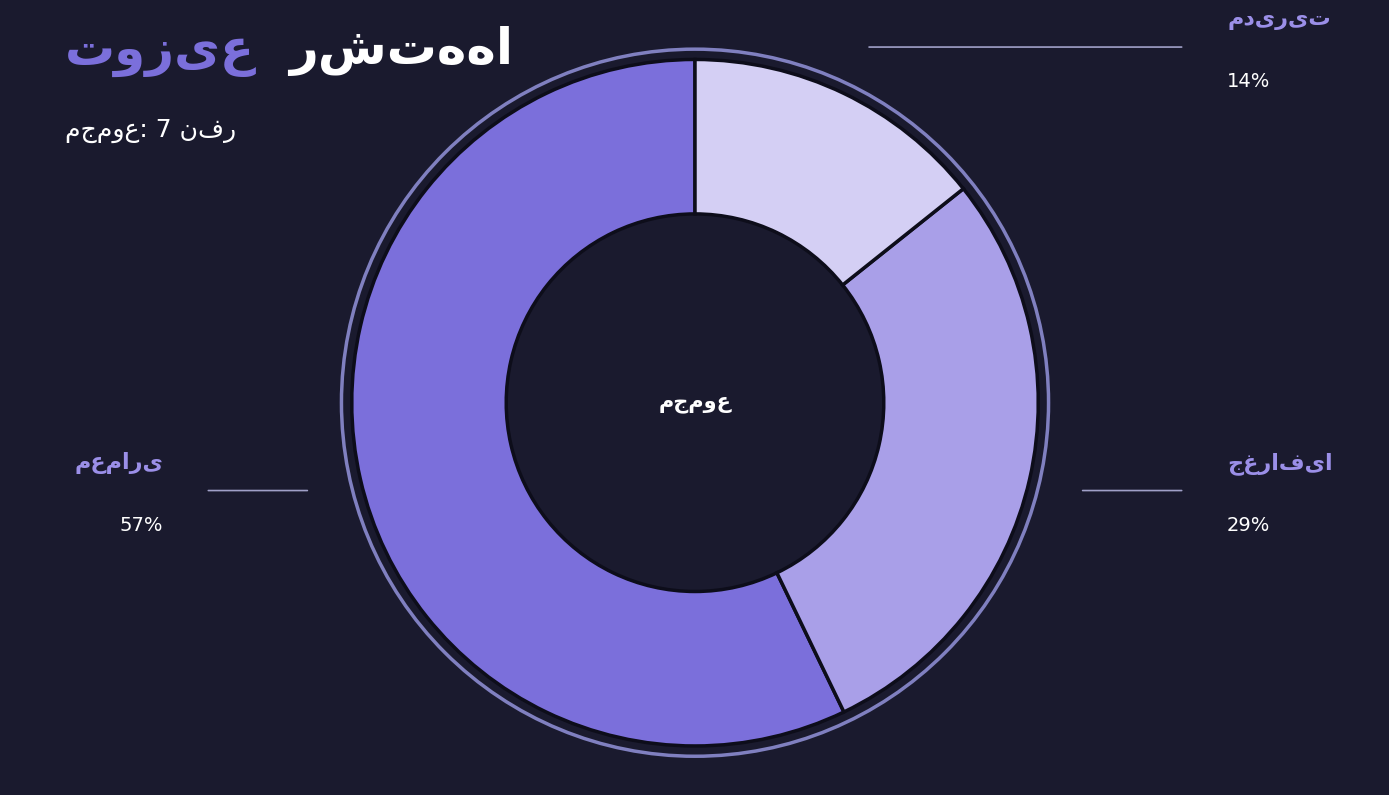

Is there any slice that represents more than half of the pie?

Yes